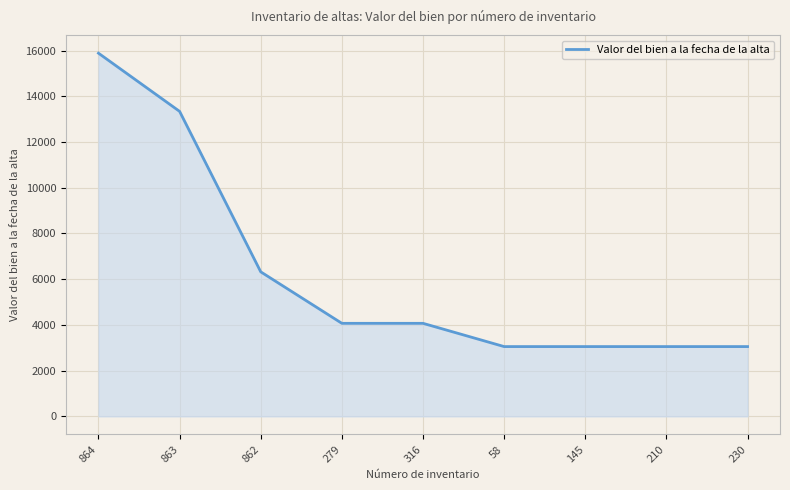

What is the difference between the values at 863 and 230?

10289.1